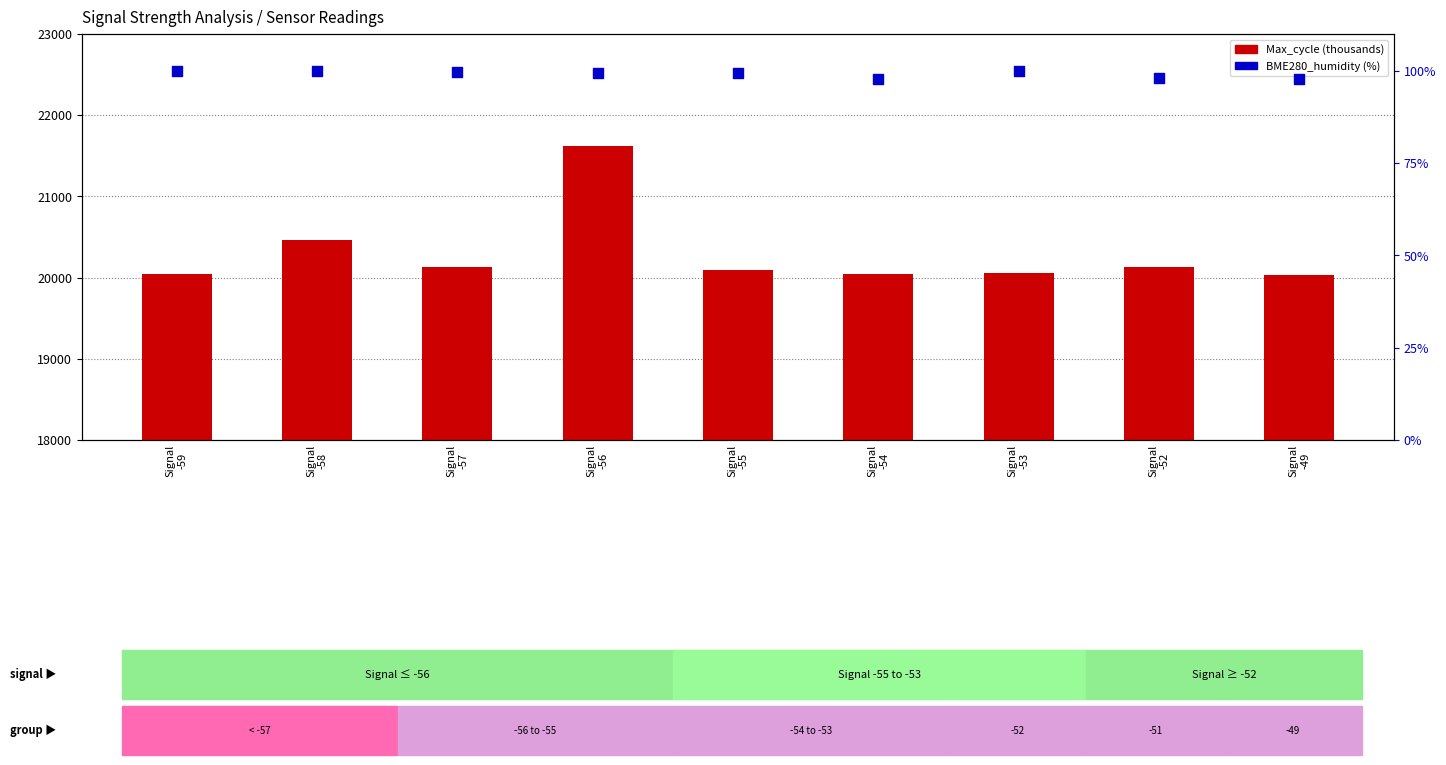

Which series has the largest total across all categories?

BME280_humidity (%)